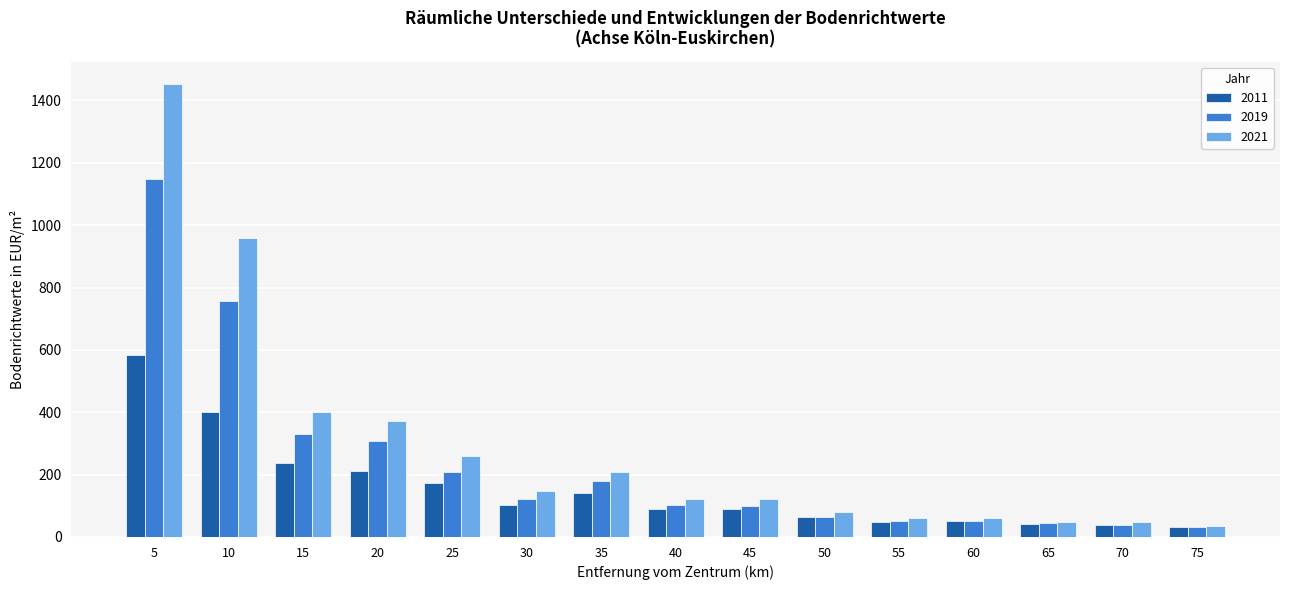

The value of 2011 at 10 is 401.1. True or false?

True